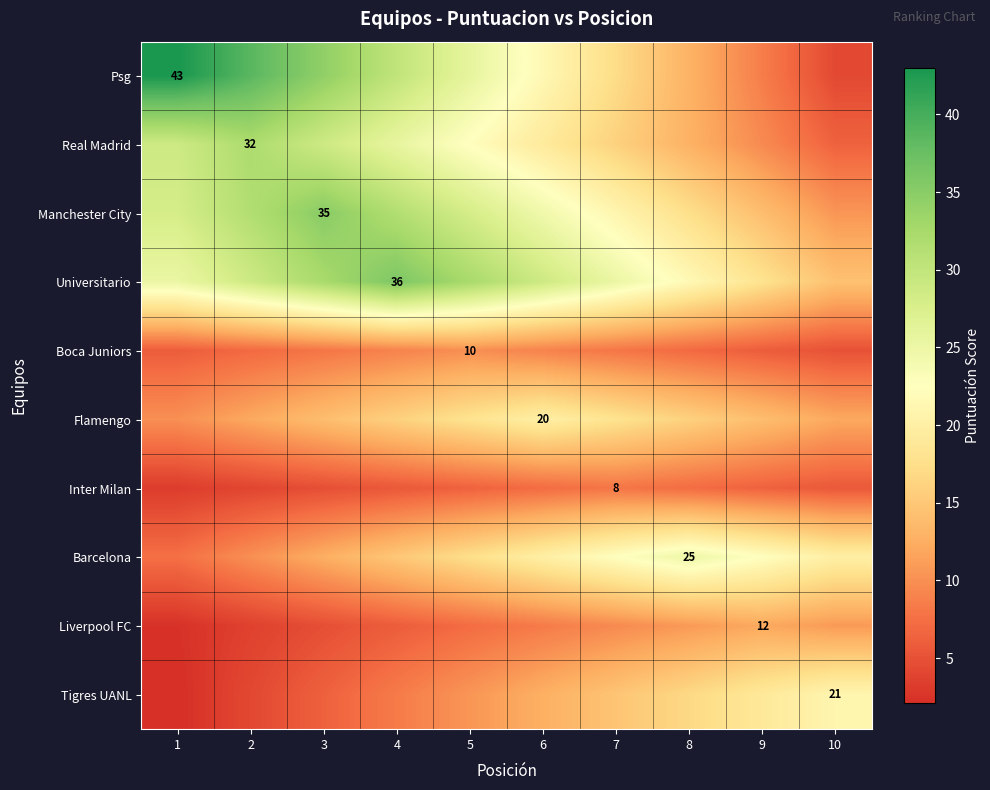

Count the number of data series in this chart.

10